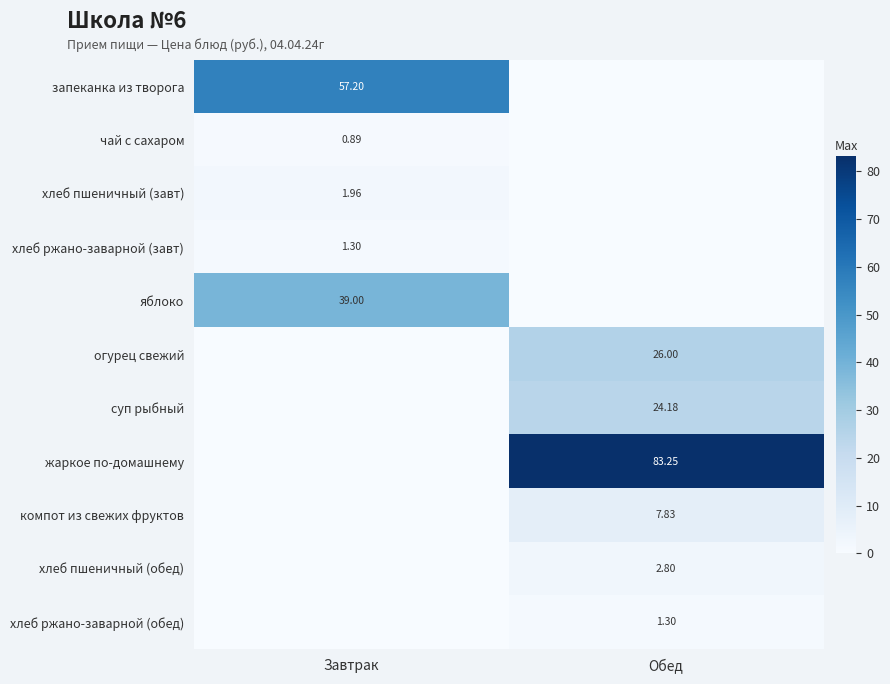

At which category is the sum across all series the highest?

Обед